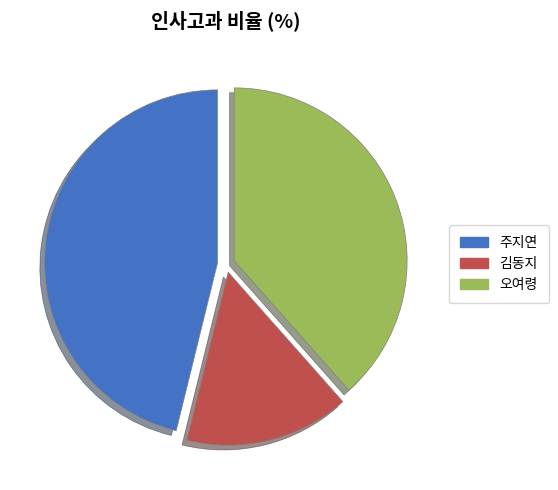

Is the sum of 김동지 and 오여령 greater than half?

Yes